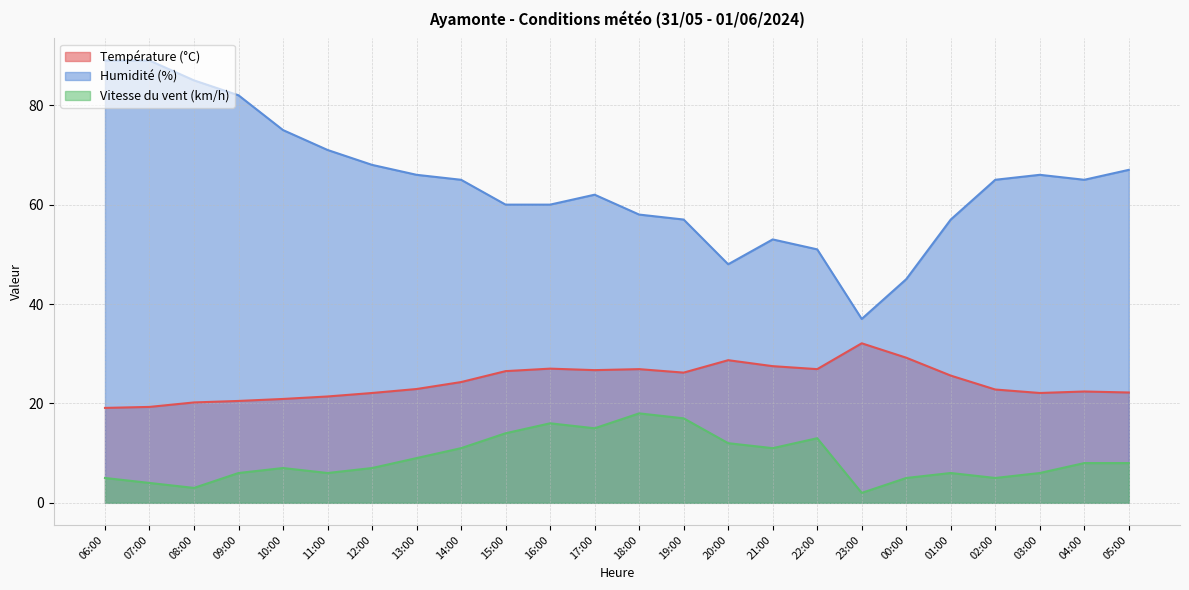

How many values in the Vitesse du vent (km/h) series exceed 8?

10